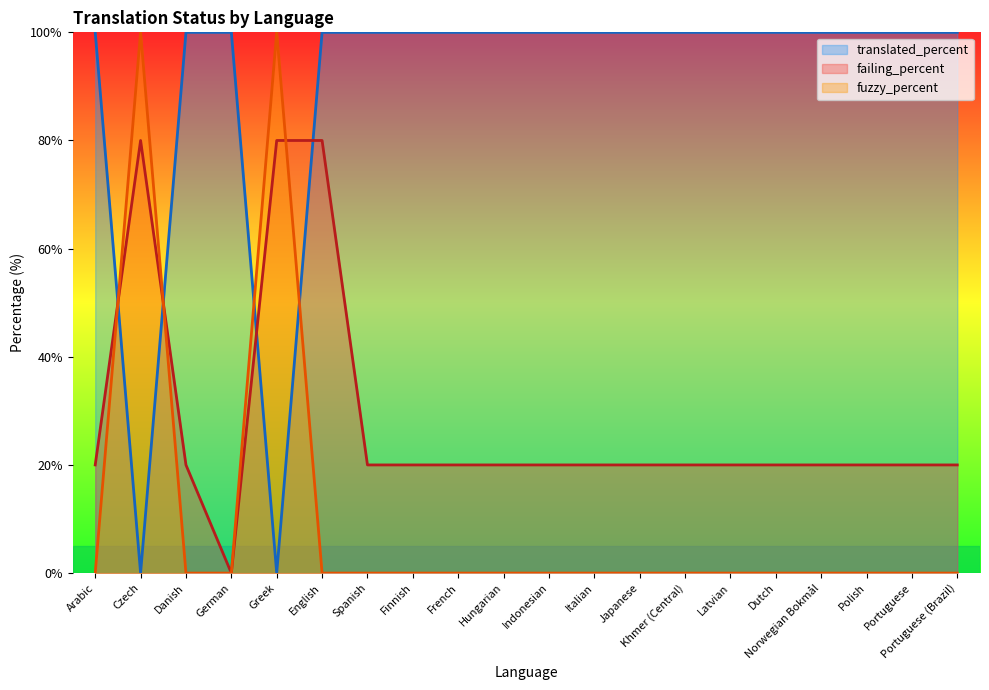

At which label does fuzzy_percent reach its minimum?

Arabic